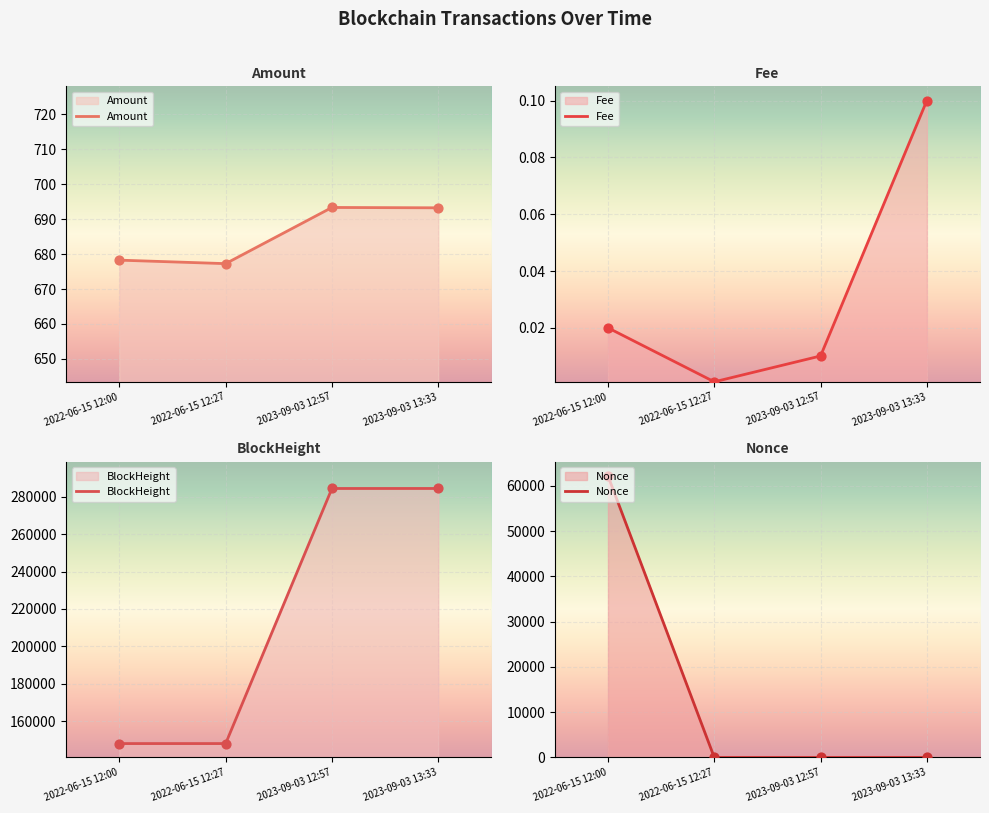

Which series has the largest Y range (max minus min)?

BlockHeight